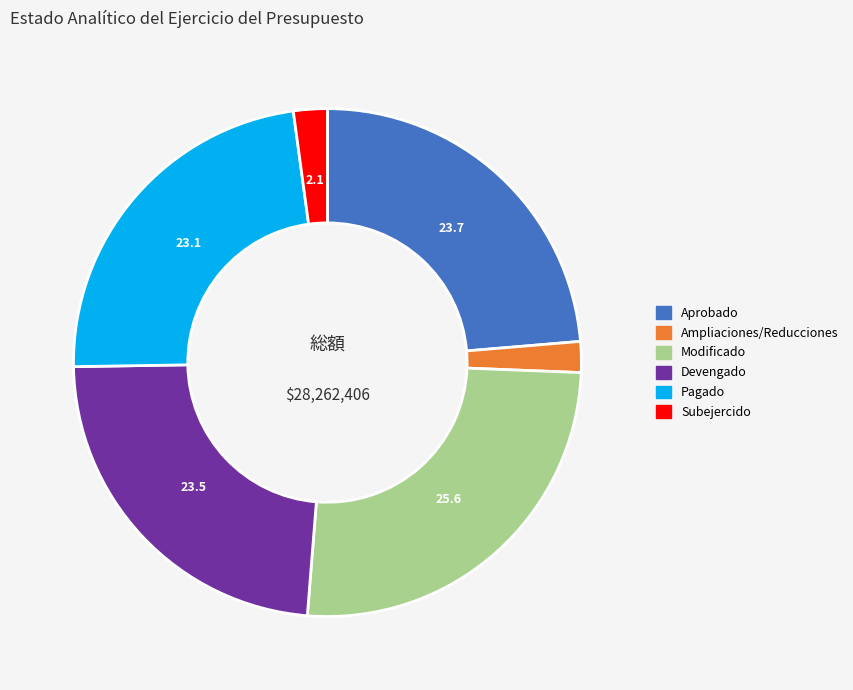

Which has a higher value, Ampliaciones/Reducciones or Modificado?

Modificado